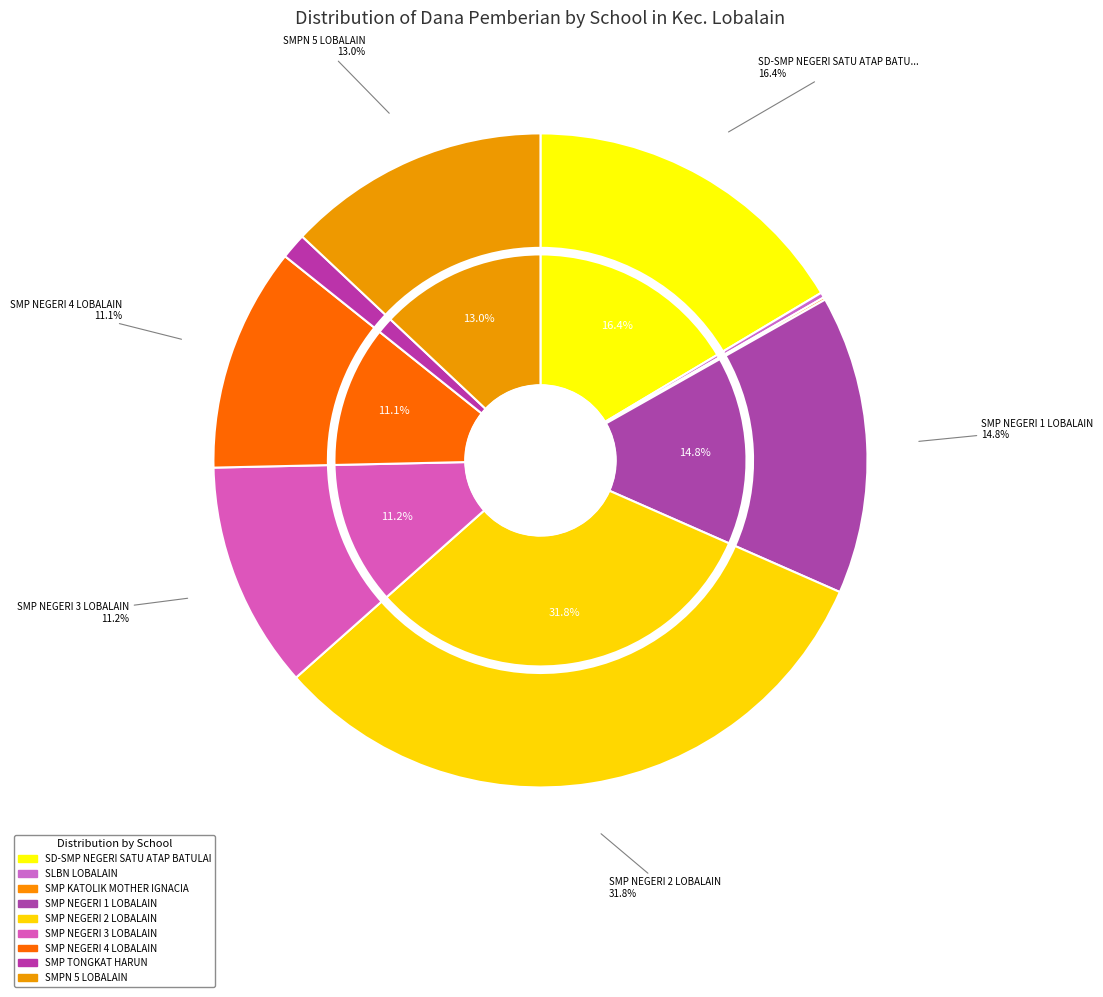

Is SMP NEGERI 1 LOBALAIN the majority of the pie?

No